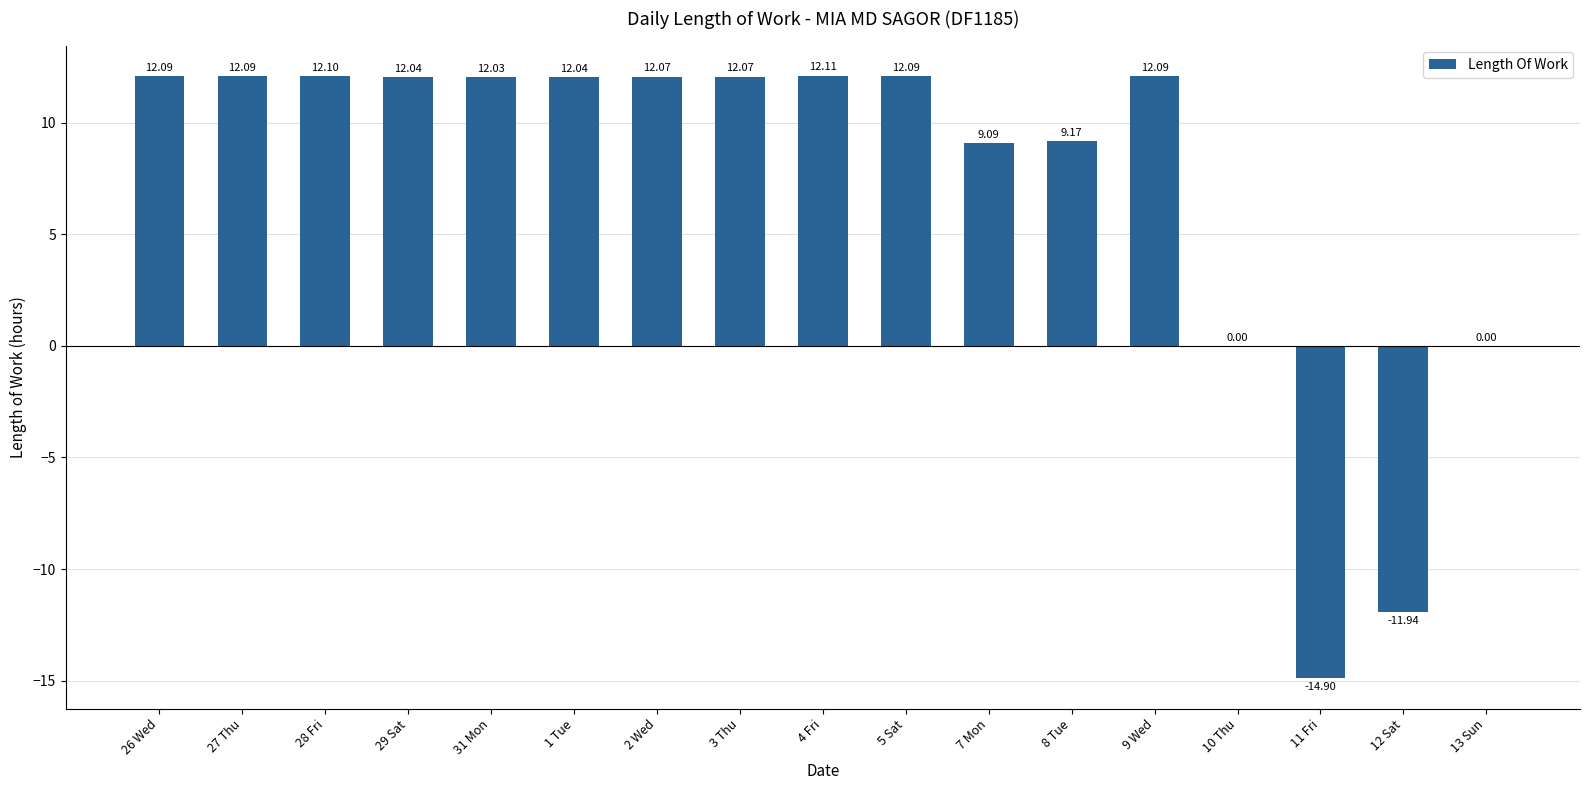

Are the bars horizontal?

No